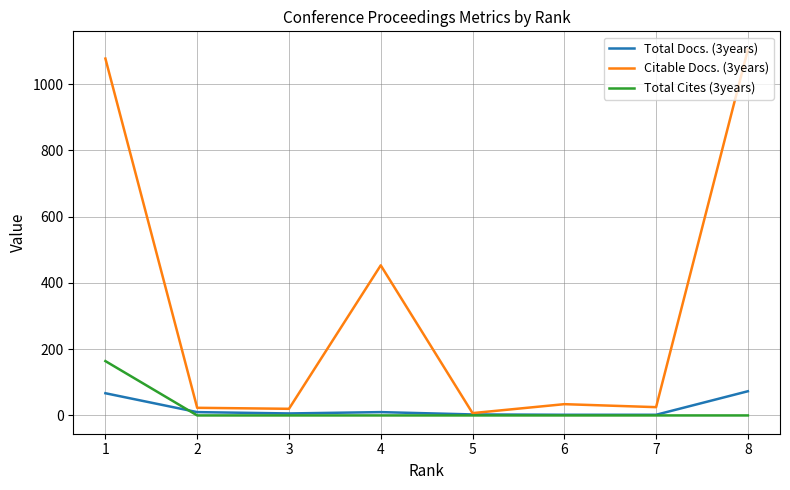

Is it true that Total Cites (3years) equals 0 at 4?

True